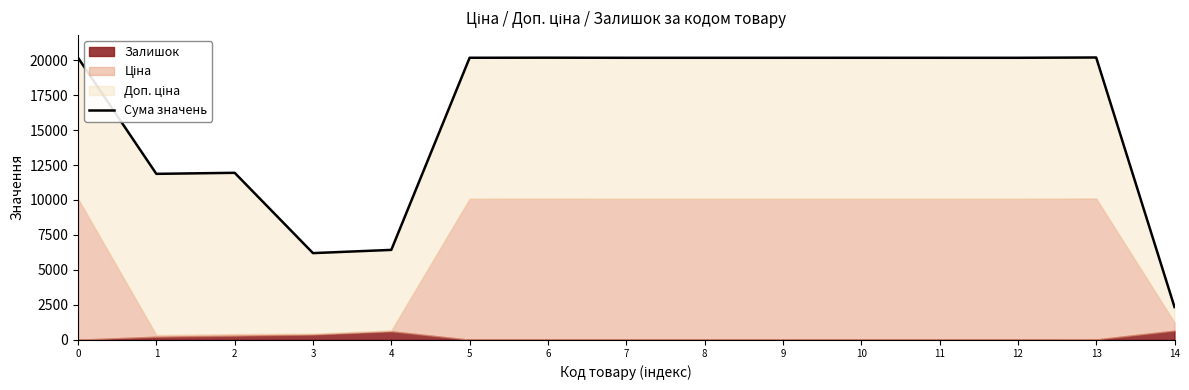

What is the change in value from 0 to 5?

-2.0